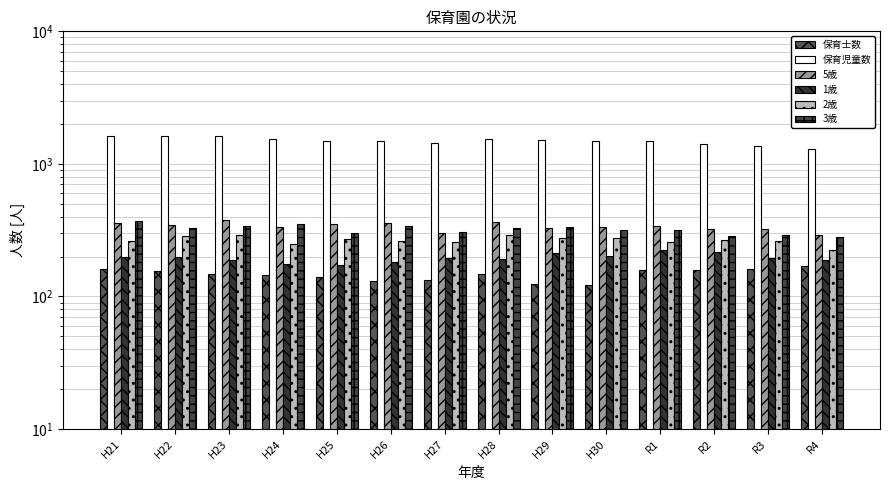

Which label corresponds to the smallest value in the chart?

H30